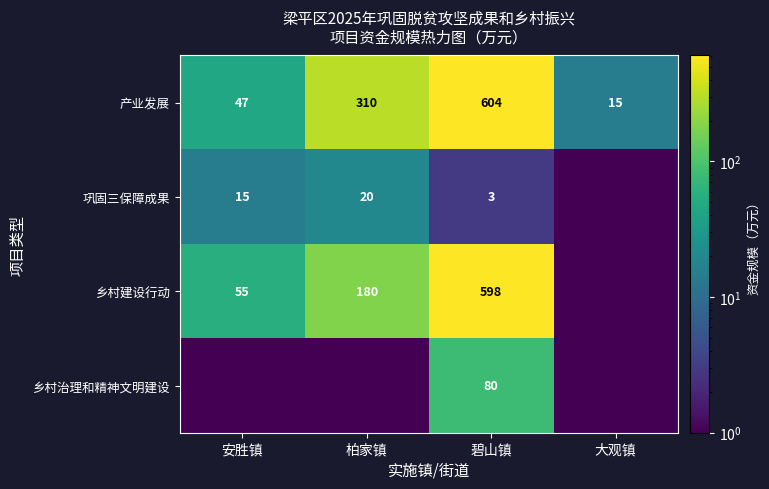

The value of 乡村治理和精神文明建设 at 碧山镇 is 80.0. True or false?

True